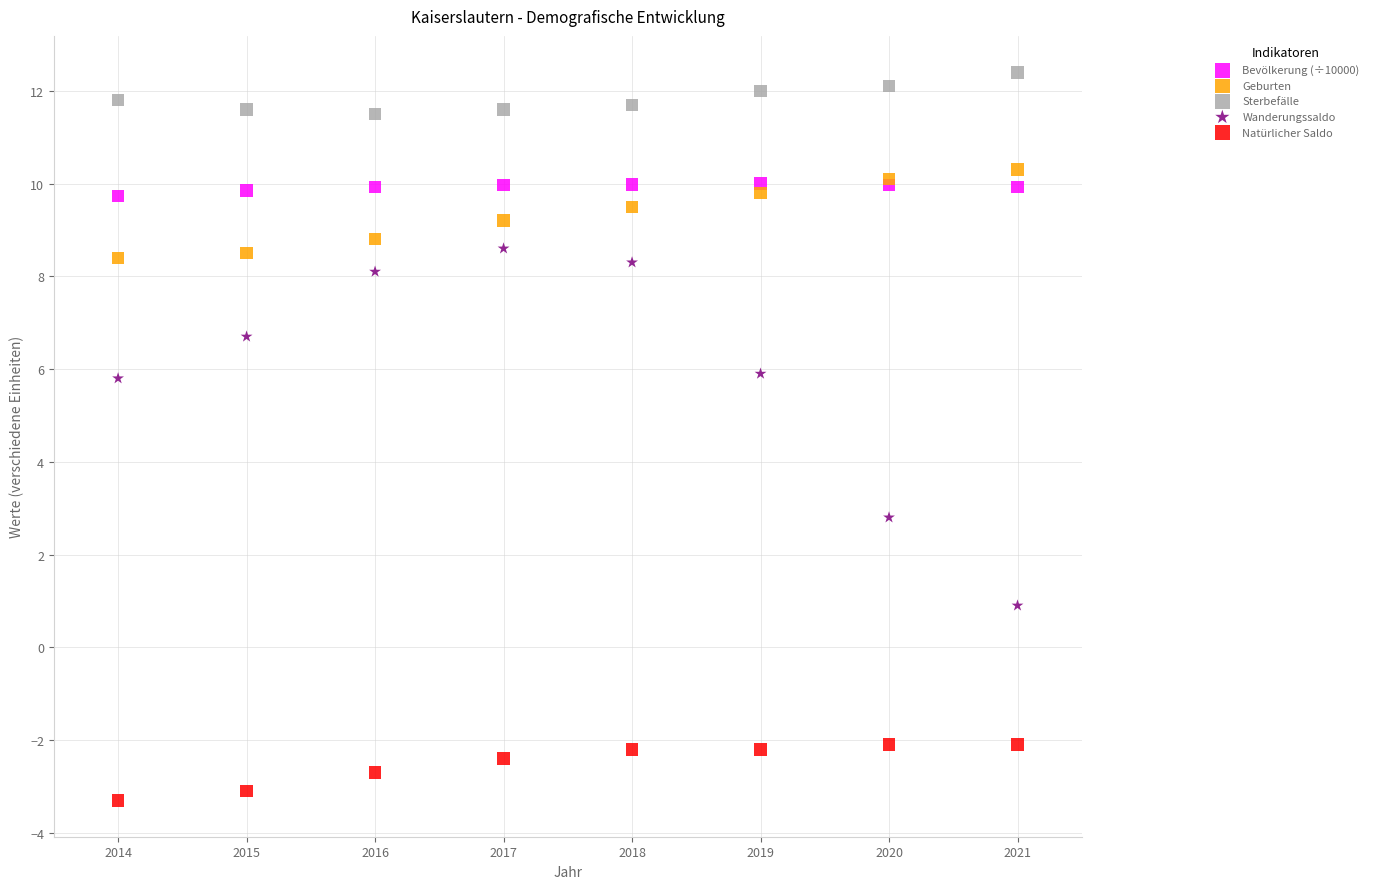

Which series reaches the minimum Y coordinate?

Natürlicher Saldo